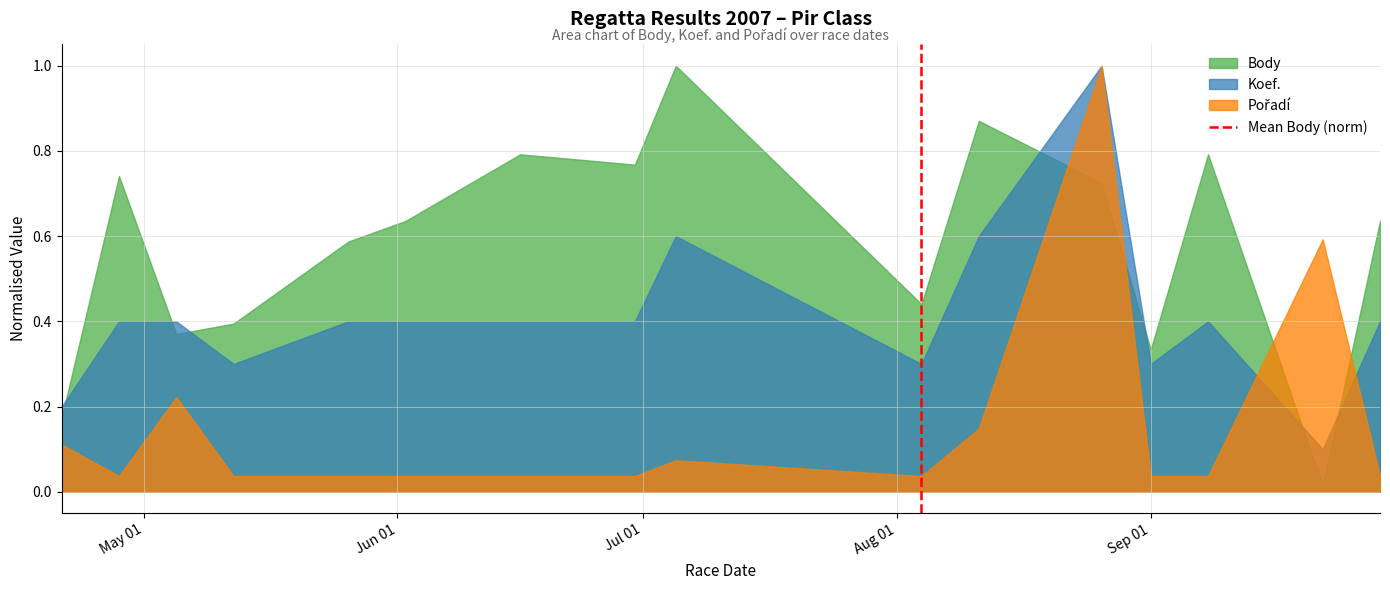

What is the highest value of the Body series?

1.0